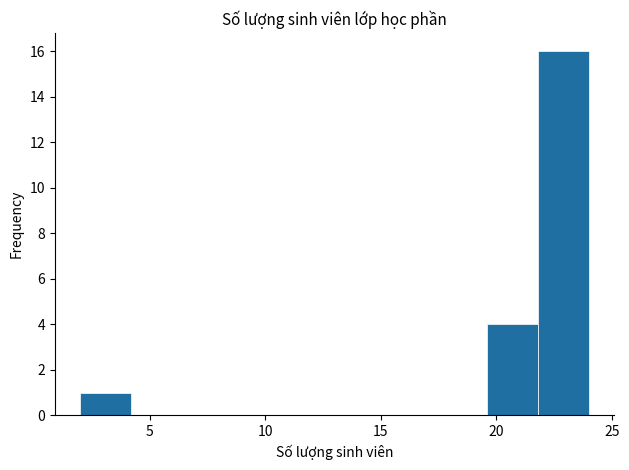

Over which range of the x-axis is the bar tallest?

21.8 to 24.0